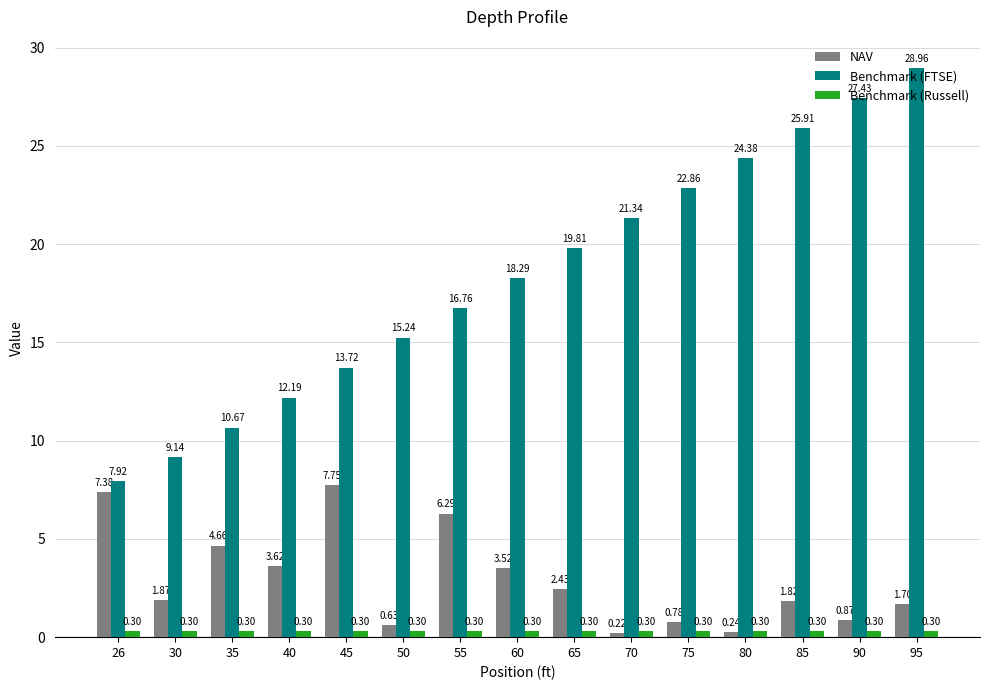

How many bars are there in each group?

3